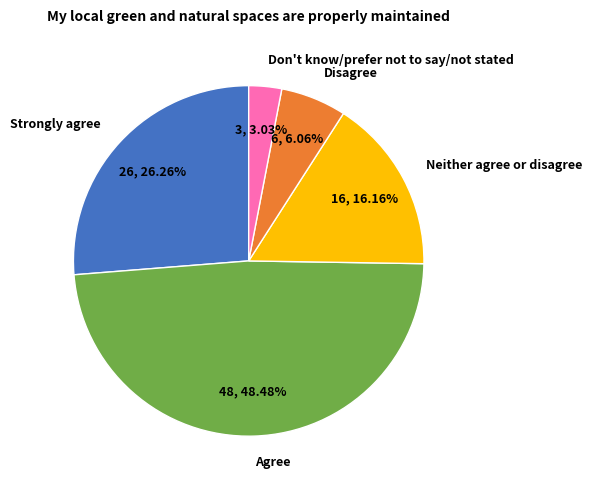

Which has a higher value, Strongly agree or Neither agree or disagree?

Strongly agree